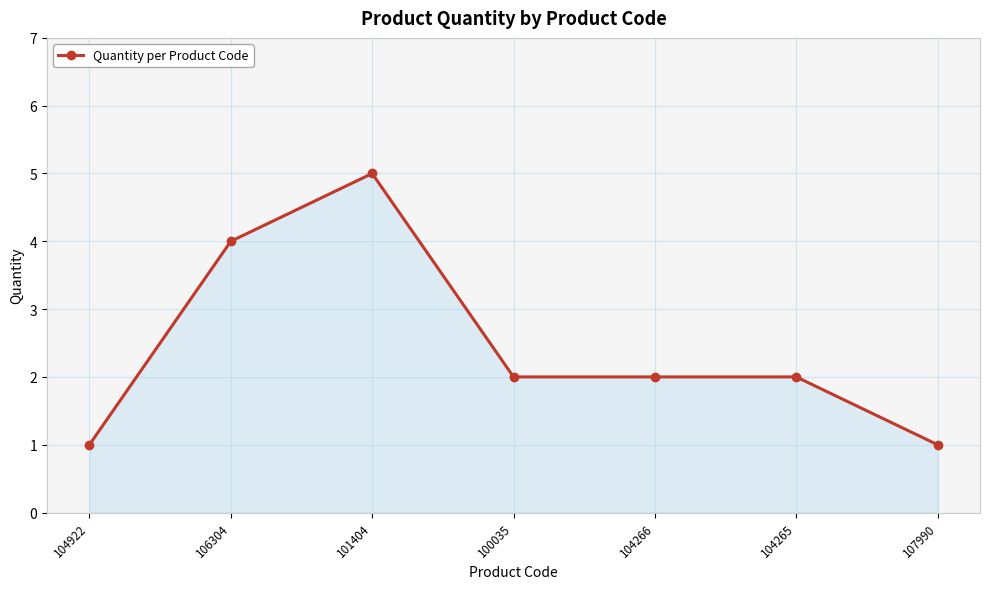

Count the number of data series in this chart.

1